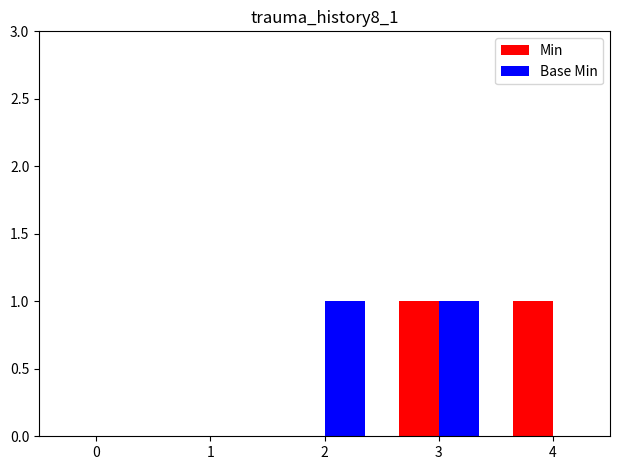

At which category is the sum across all series the highest?

3